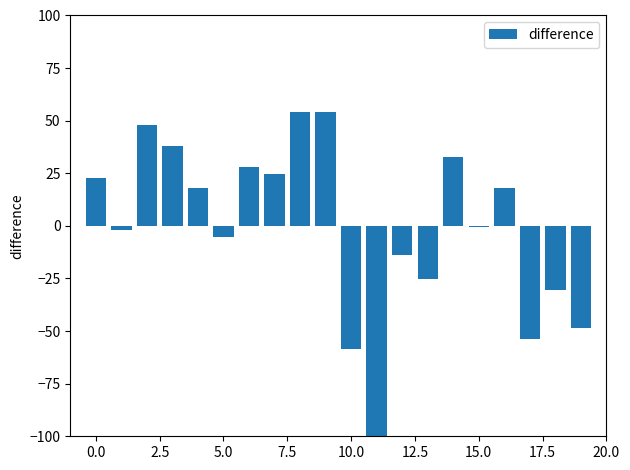

What is the greatest value displayed?

54.4